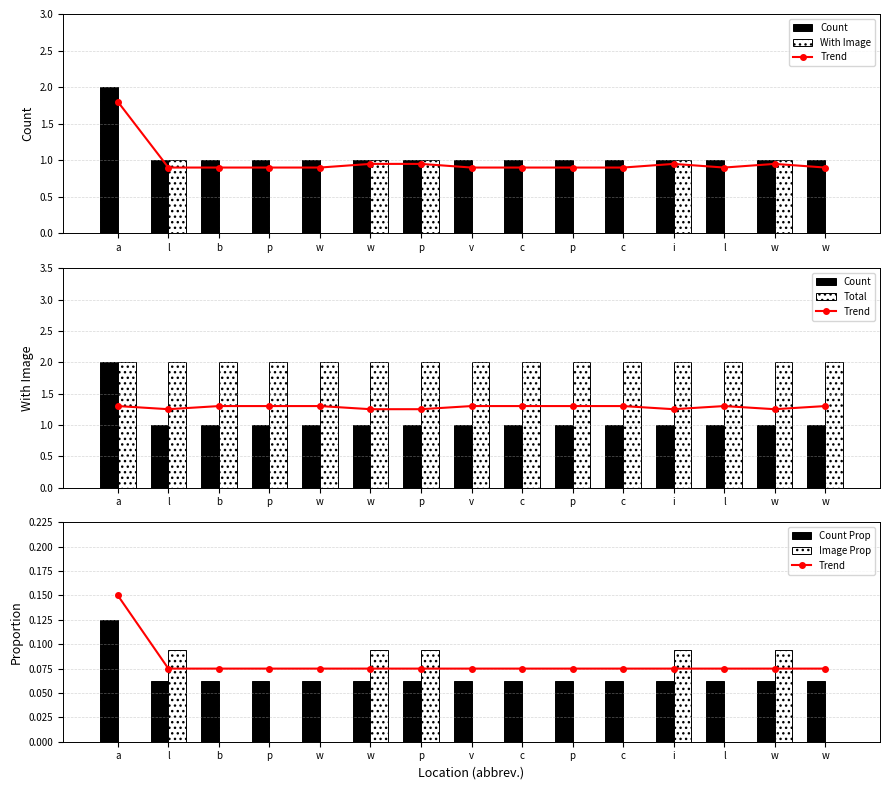

The Total series shows 2.0 at c. True or false?

True